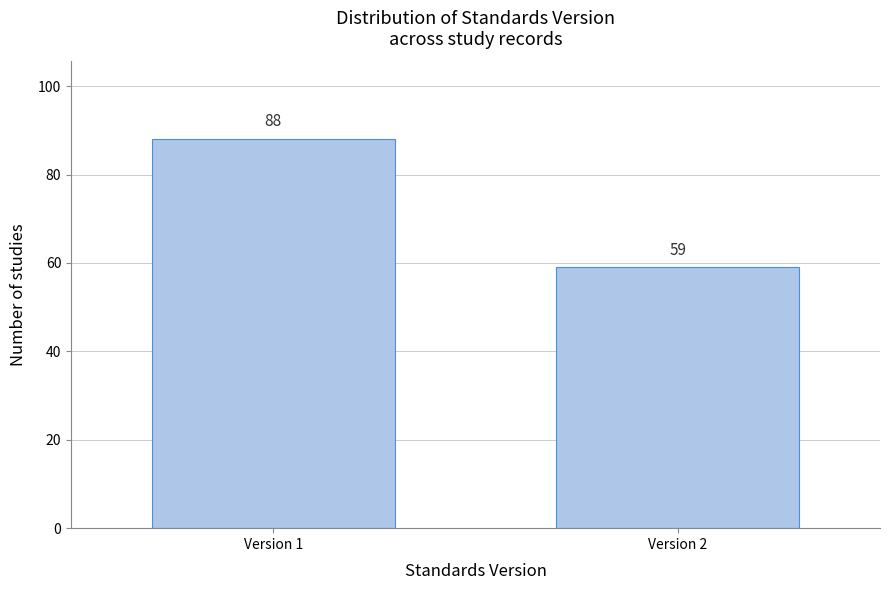

Reading right to left, extract all data points from this chart.

Version 2=59	Version 1=88